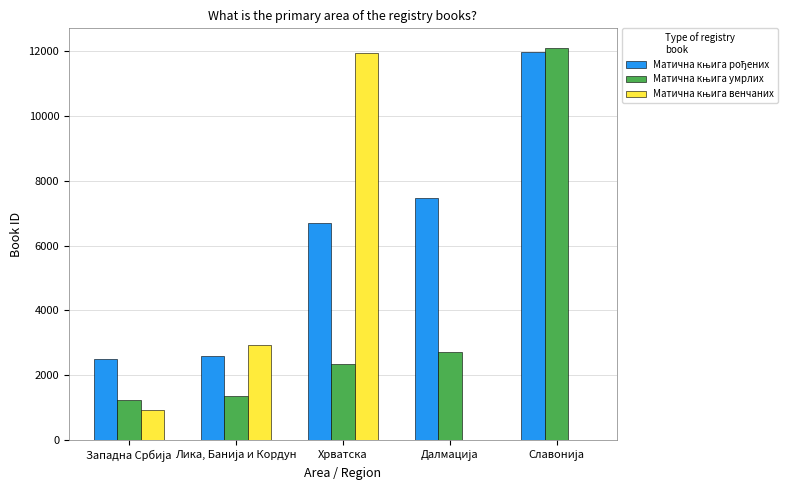

How many groups of bars are there?

5